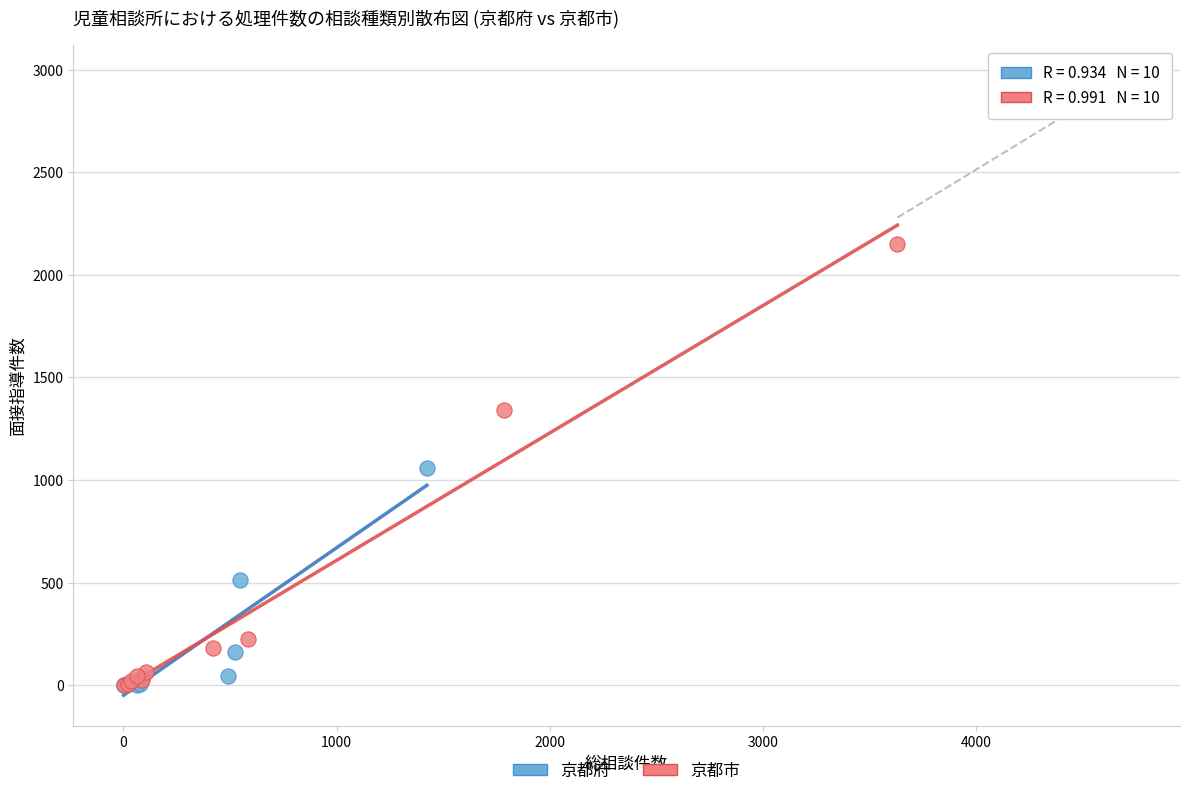

What are all the series names shown in the legend?

京都府, 京都市